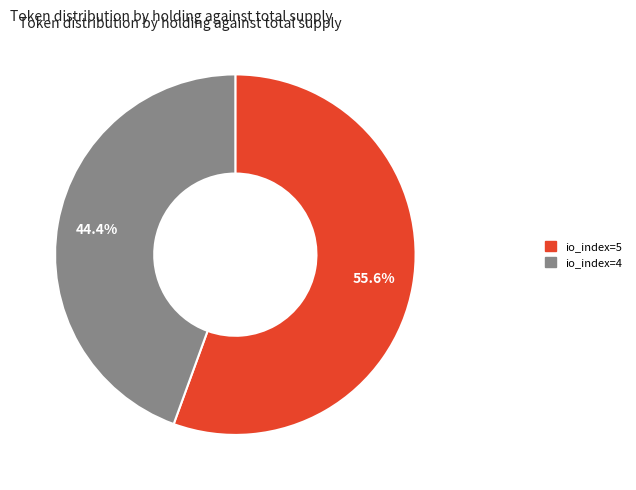

Is there a majority slice in this chart?

Yes